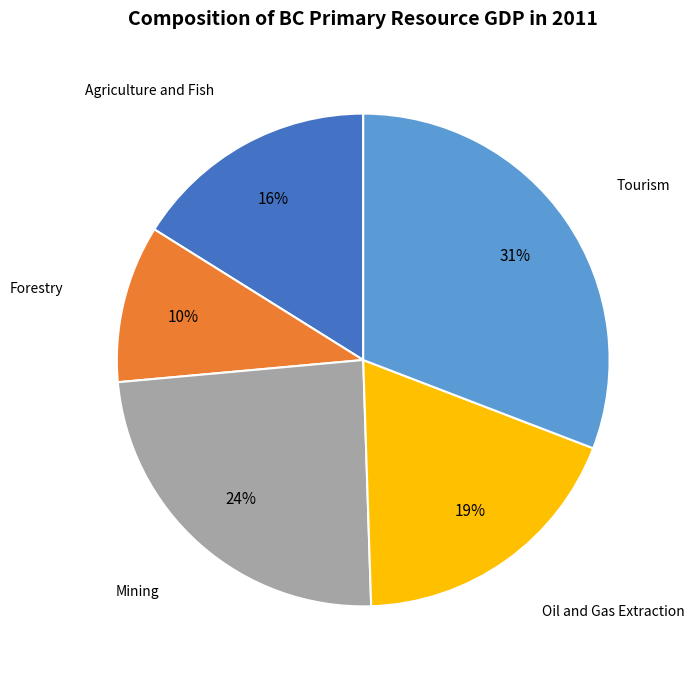

Does any single category account for the majority?

No